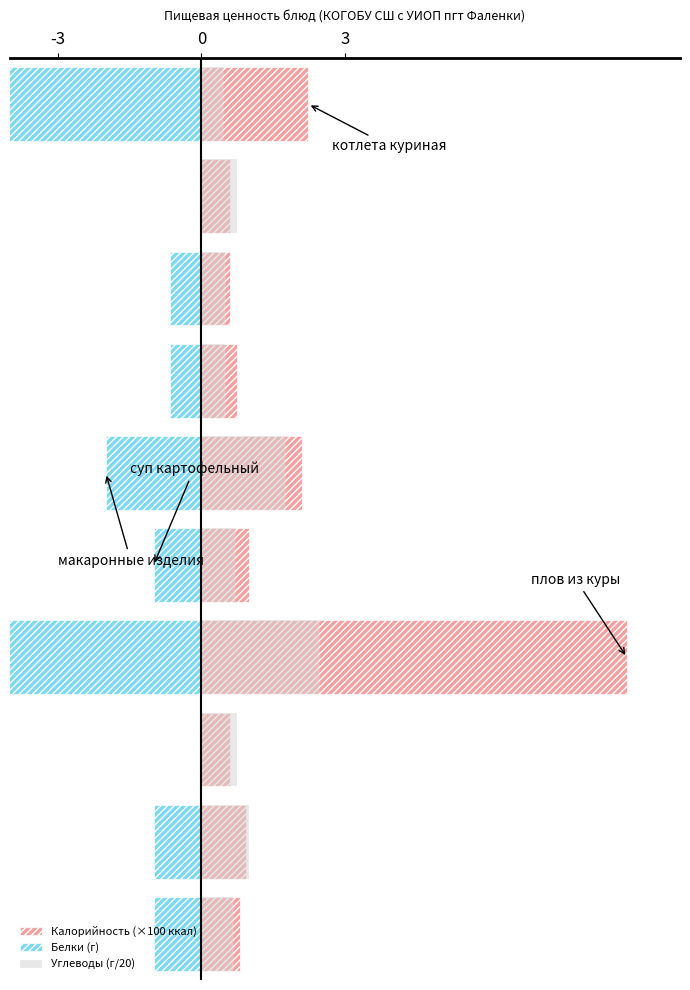

What is the difference between the maximum and minimum values in the Углеводы (г/20) series?

2.0